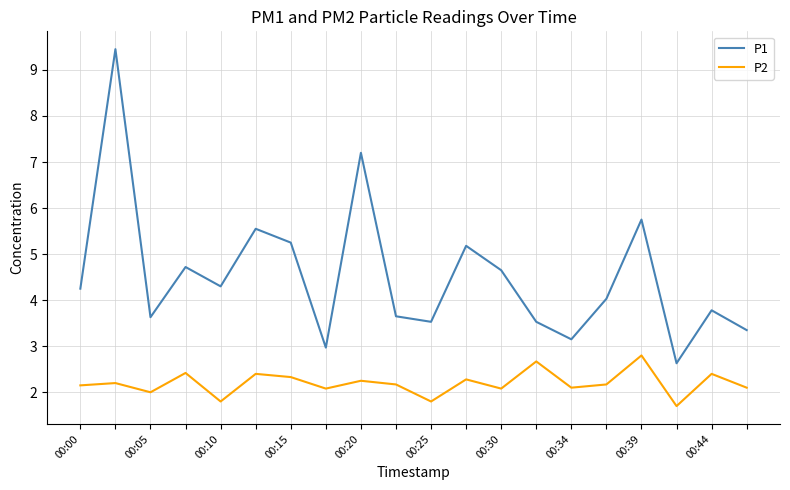

What is the lowest value of the P1 series?

2.6